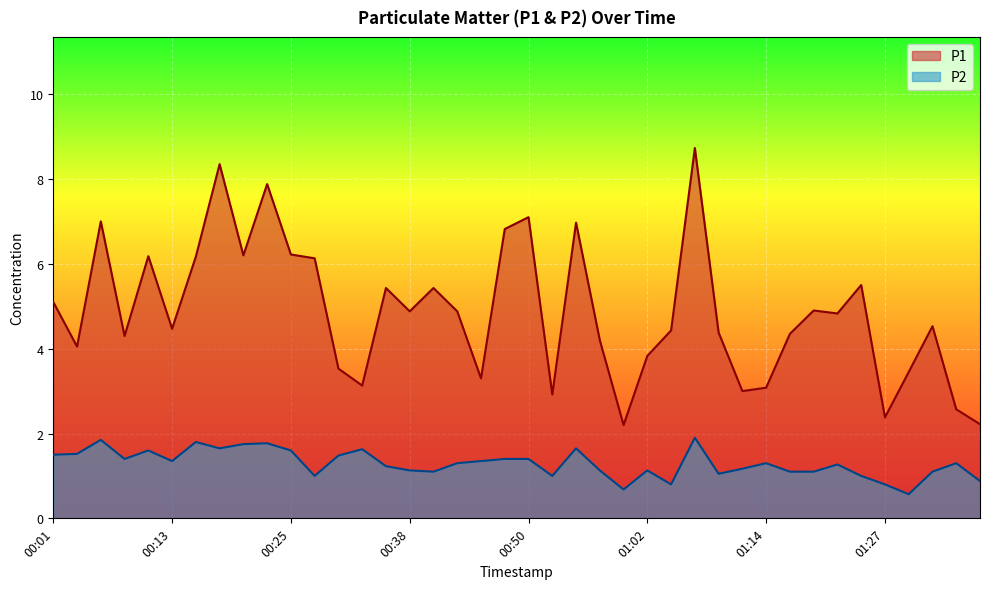

Is it true that P2 equals 1.6 at 00:28?

False